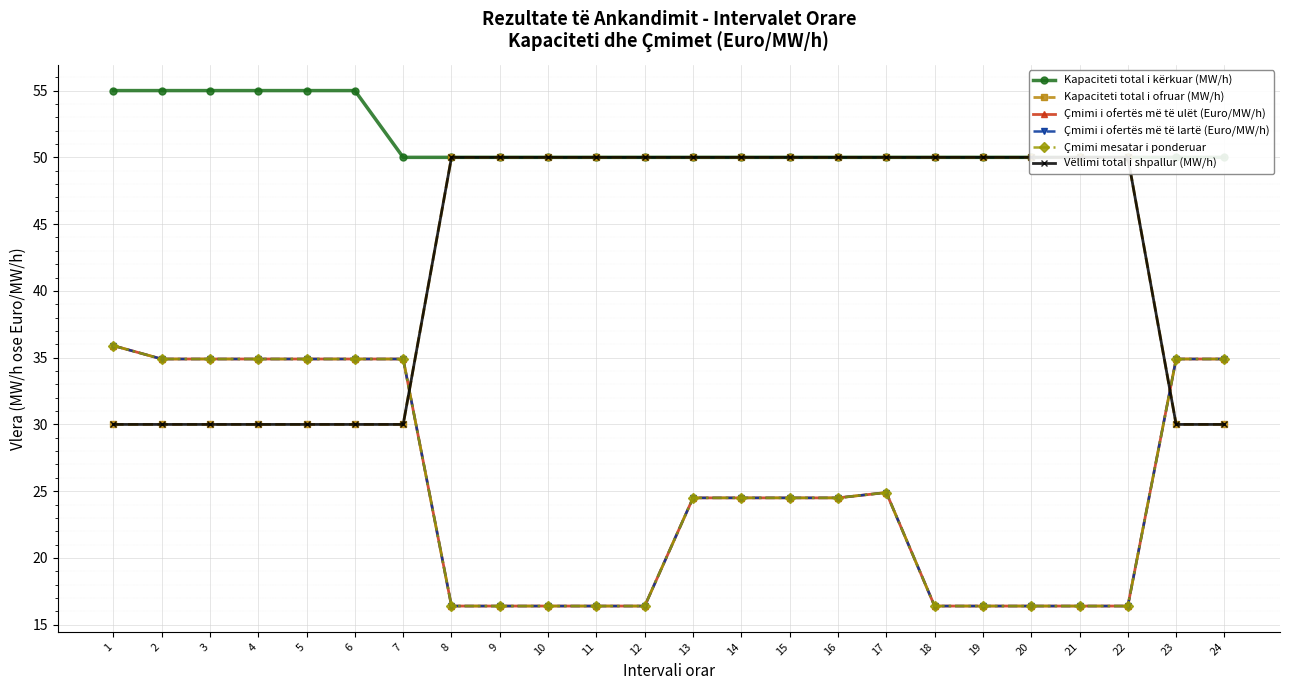

What is the difference between the maximum and minimum values in the Kapaciteti total i ofruar (MW/h) series?

20.0